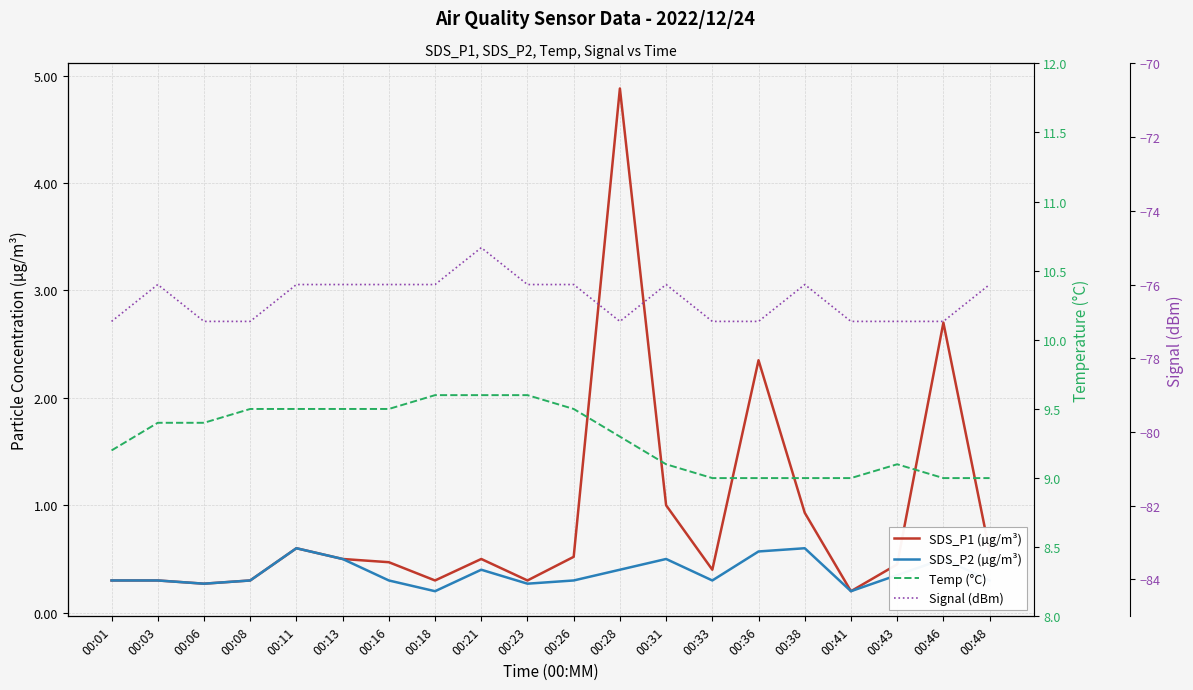

Rank the categories by Temp (°C) value from lowest to highest.

00:33, 00:36, 00:38, 00:41, 00:46, 00:48, 00:31, 00:43, 00:01, 00:28, 00:03, 00:06, 00:08, 00:11, 00:13, 00:16, 00:26, 00:18, 00:21, 00:23